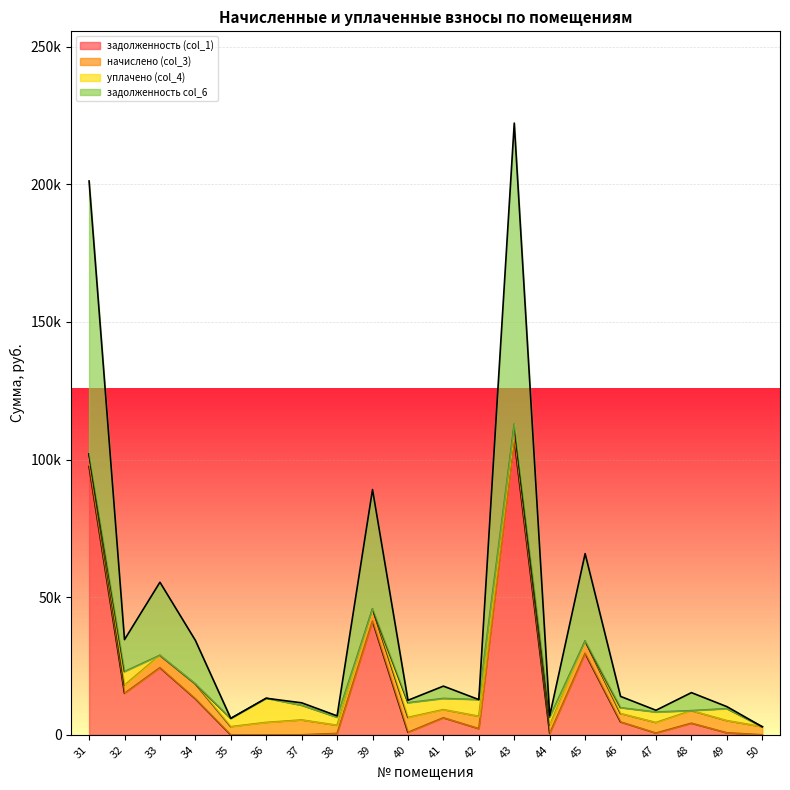

The задолженность (col_1) series shows 1476.8 at 42. True or false?

False